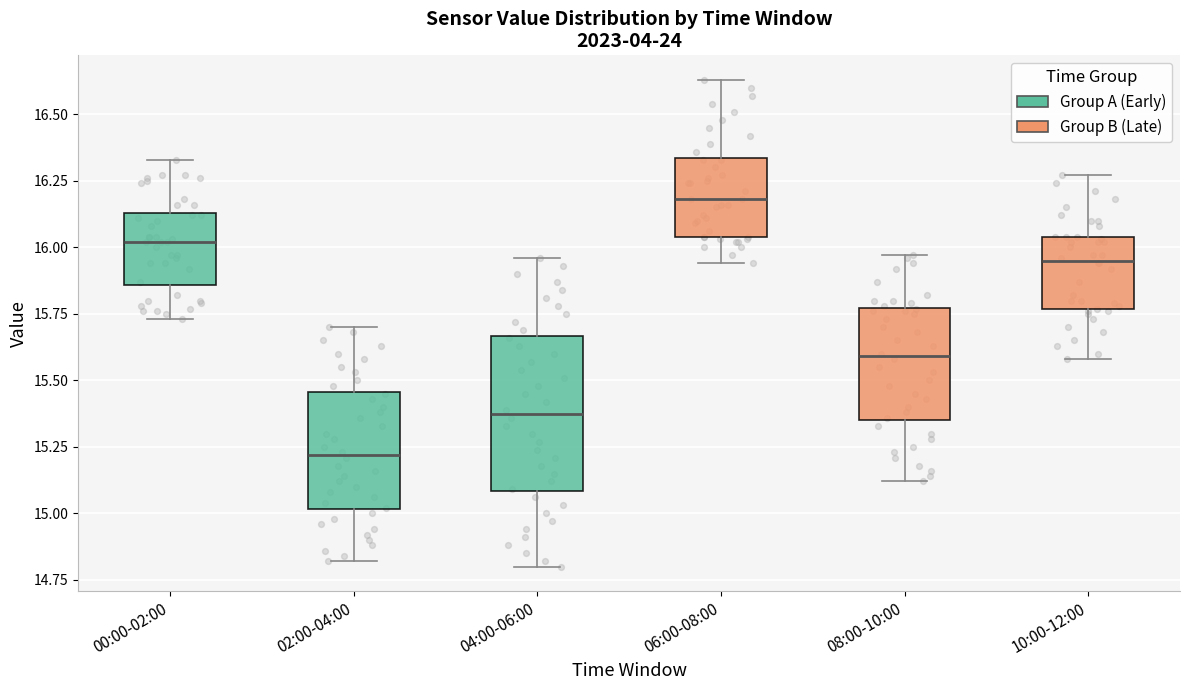

Reading left to right, read every box against the y-axis: the position of its median line, the range the box covers, and the ends of its whiskers. The values are not printed on the chart, so give them approximately, as read against the axis.

00:00-02:00: median 16.00, box 15.85 to 16.15, whiskers 15.75 to 16.35
02:00-04:00: median 15.20, box 15.00 to 15.45, whiskers 14.80 to 15.70
04:00-06:00: median 15.40, box 15.10 to 15.65, whiskers 14.80 to 15.95
06:00-08:00: median 16.20, box 16.05 to 16.35, whiskers 15.95 to 16.65
08:00-10:00: median 15.60, box 15.35 to 15.75, whiskers 15.10 to 15.95
10:00-12:00: median 15.95, box 15.75 to 16.05, whiskers 15.60 to 16.25